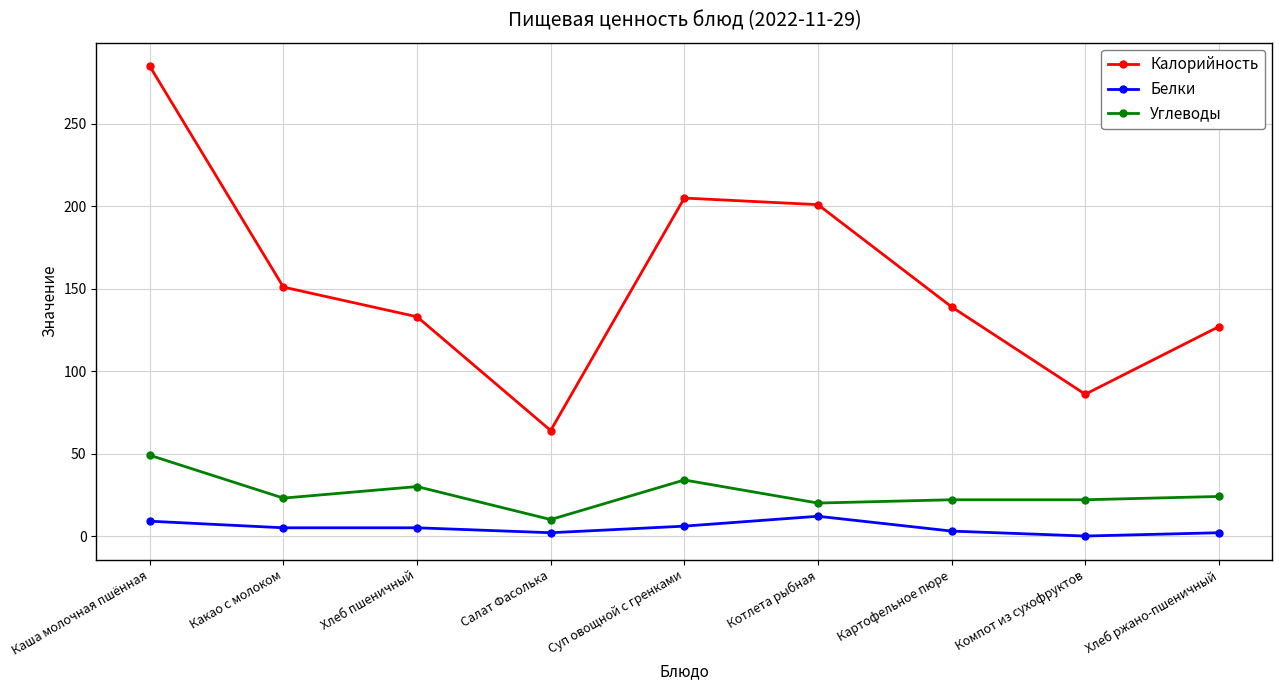

Which series has the largest total across all categories?

Калорийность